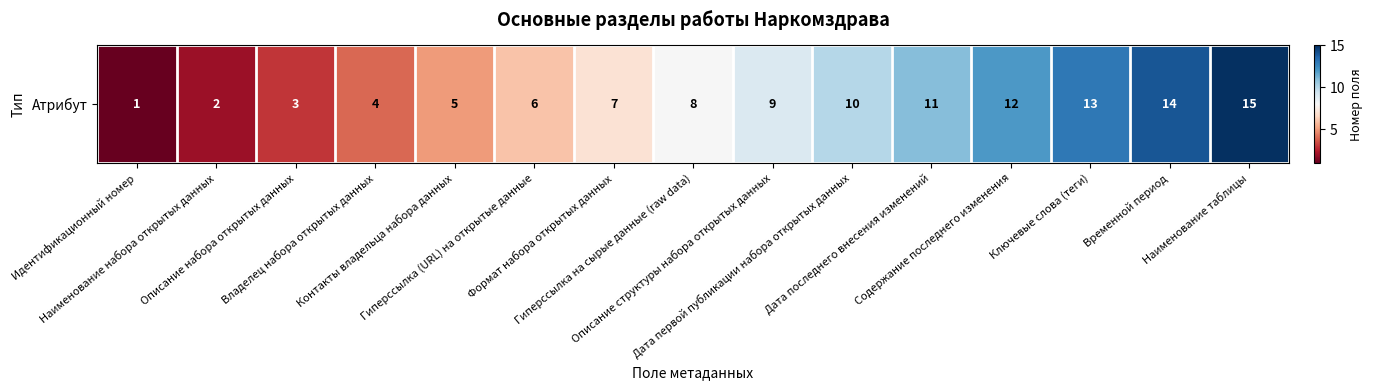

What is the difference between the values at Владелец набора открытых данных and Наименование таблицы?

11